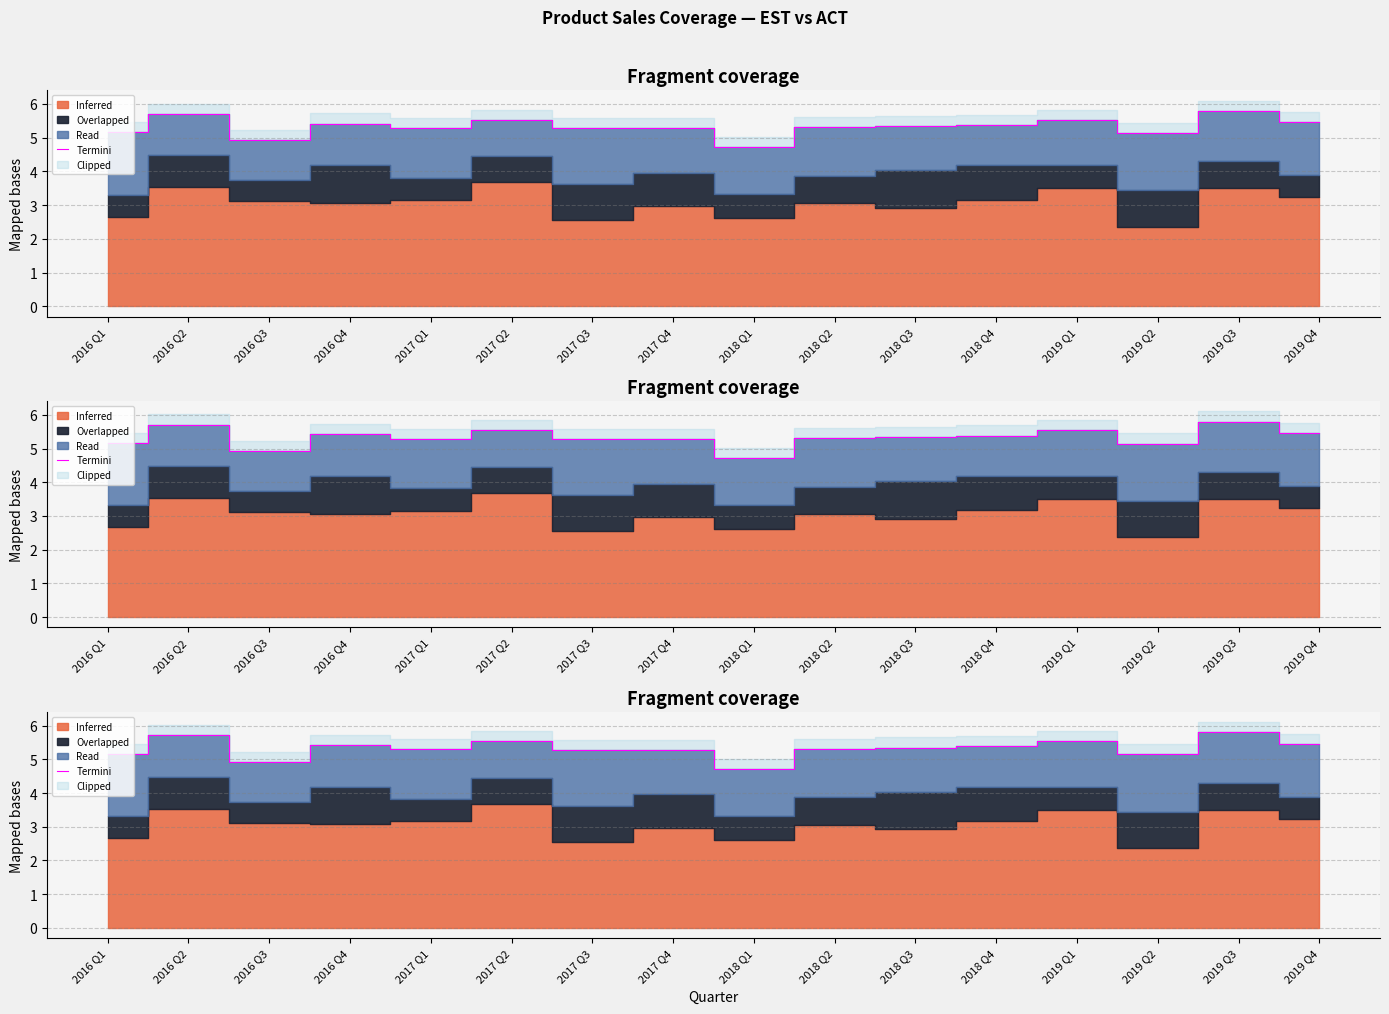

What is the ratio of the value at 2019 Q4 to the value at 2019 Q3?

0.9